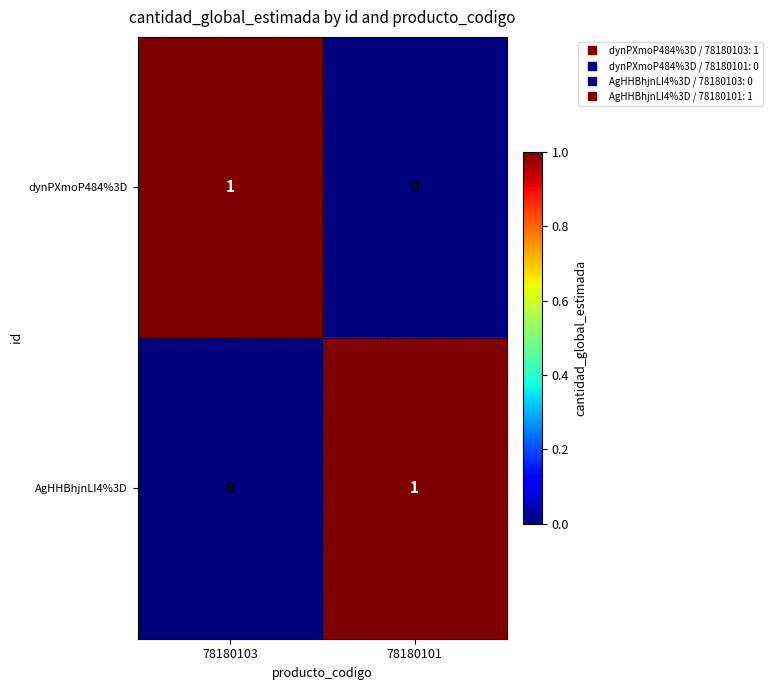

True or false: dynPXmoP484%3D has a value of 1 at 78180103.

True